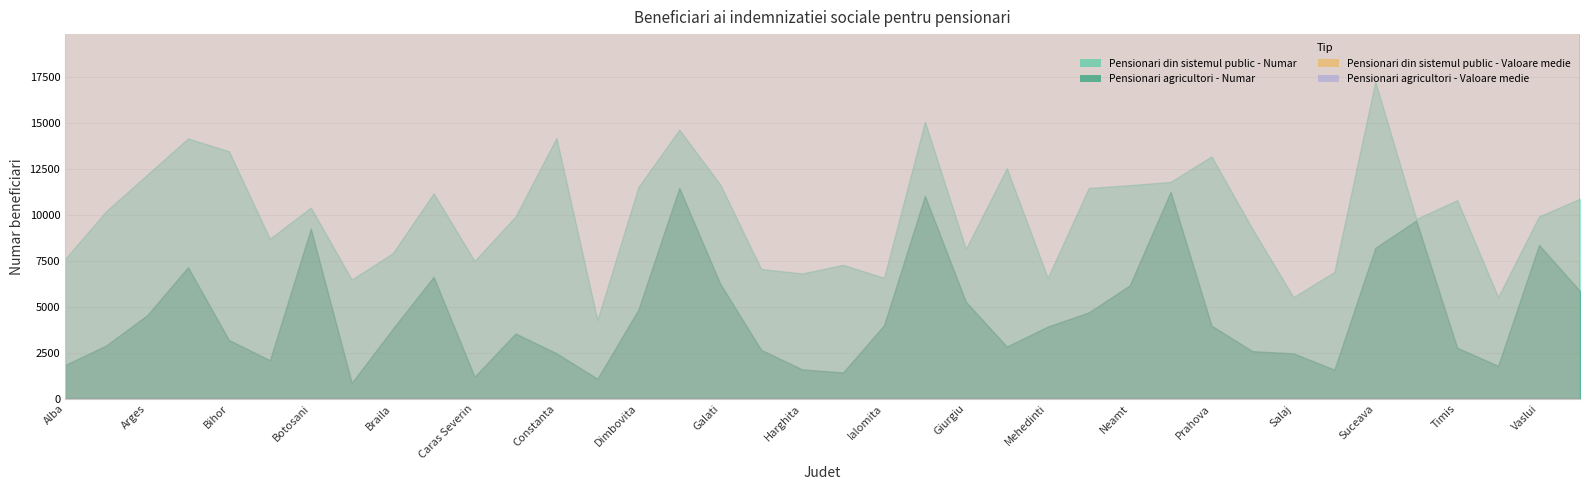

True or false: Pensionari din sistemul public - Numar and Pensionari din sistemul public - Valoare medie cross at least once.

False